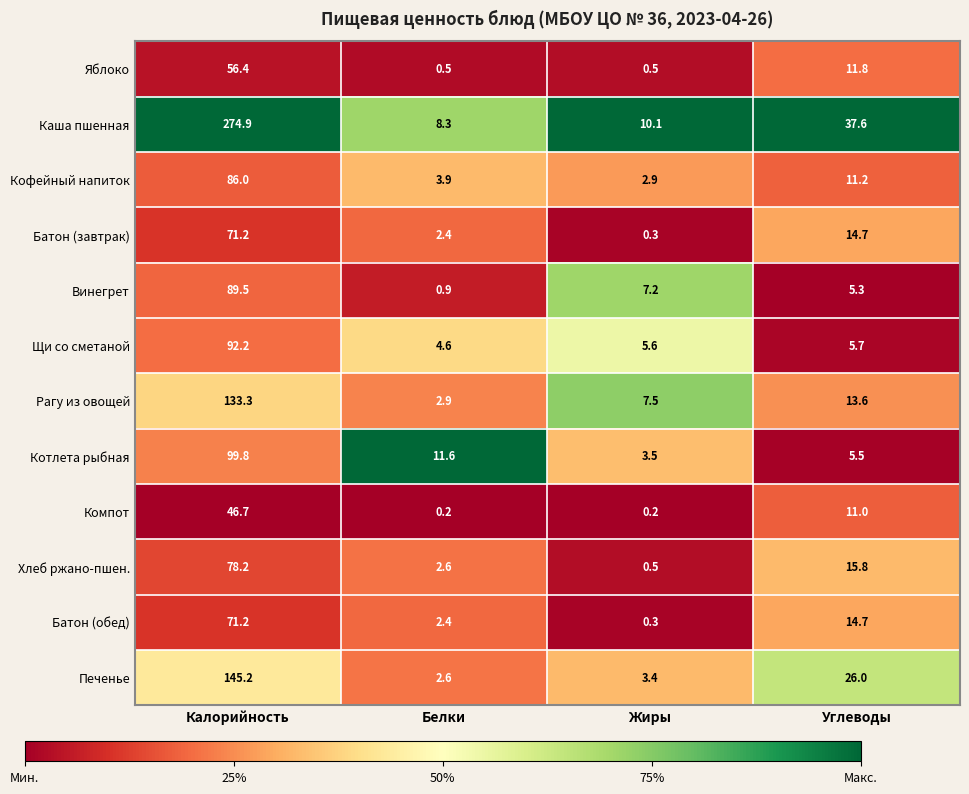

Which label corresponds to the largest value in the chart?

Калорийность